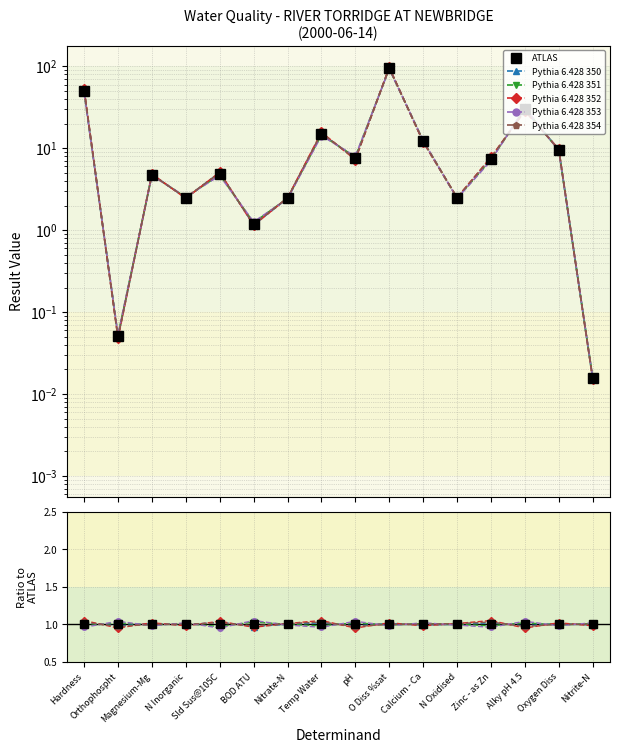

What is the total value across all series at Oxygen Diss?

6.0